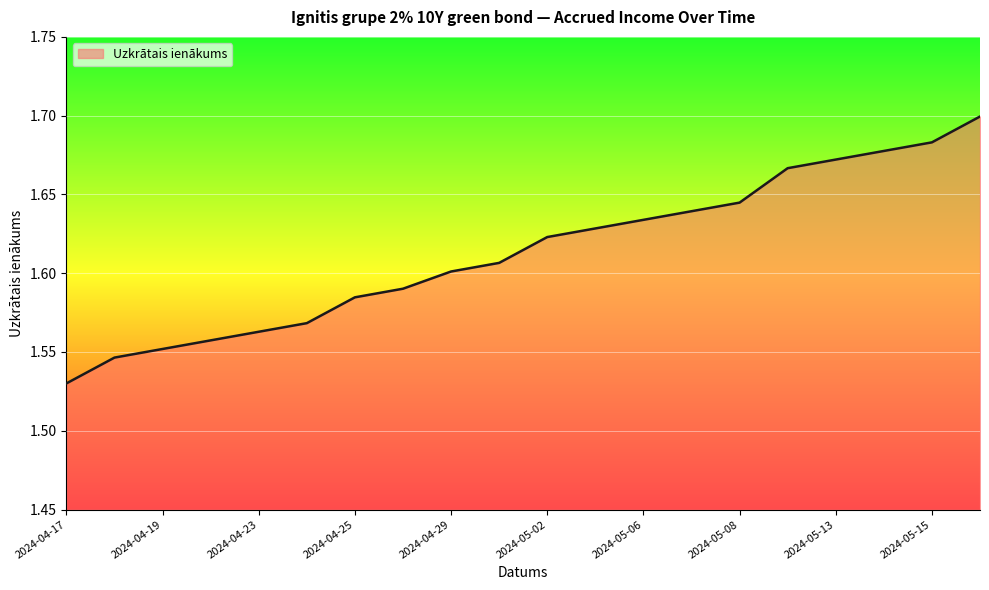

How many lines are shown in the chart?

1